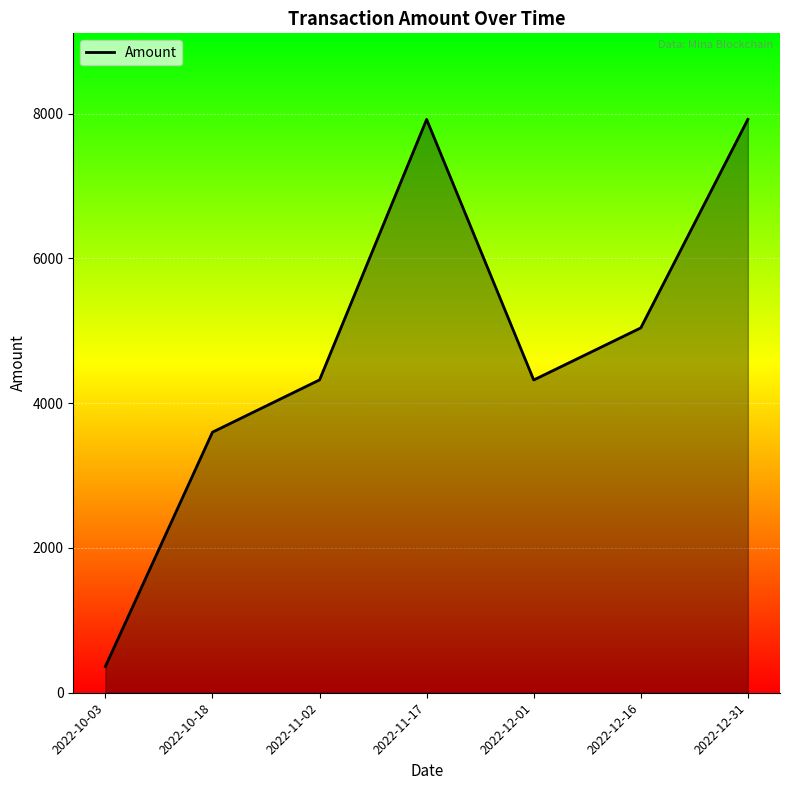

What is the difference between the values at 2022-10-03 and 2022-12-16?

4676.9